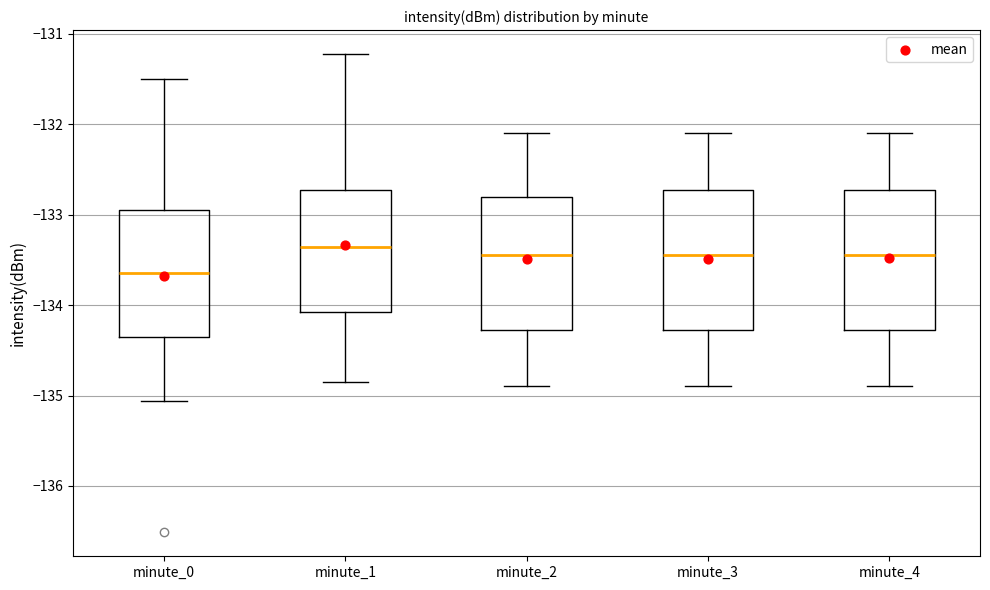

Which box has the lowest median line?

minute_0